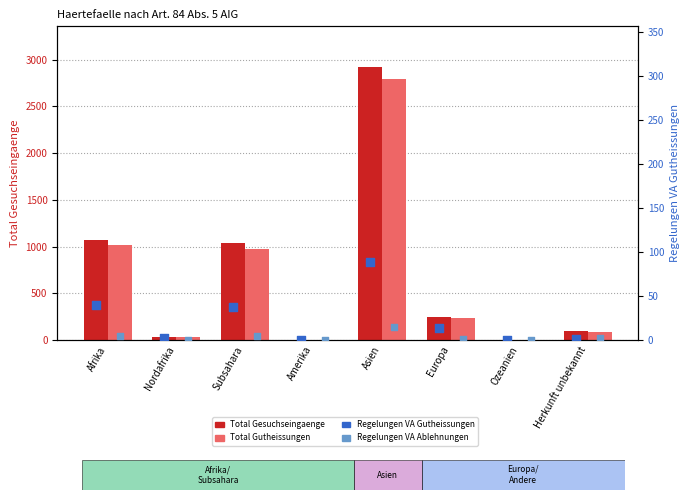

At which category is the sum across all series the highest?

Asien